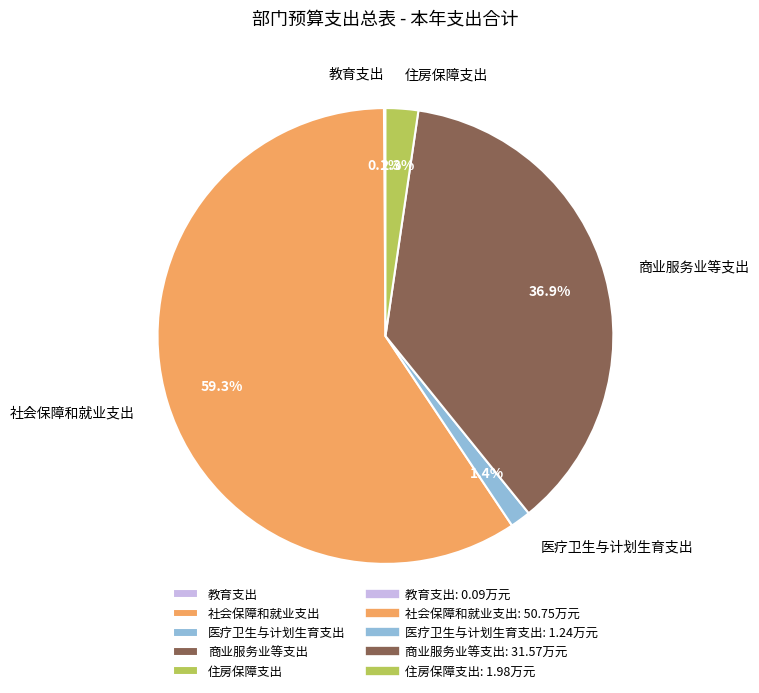

To the nearest percent, what is the difference between the largest and smallest slice percentages?

59%